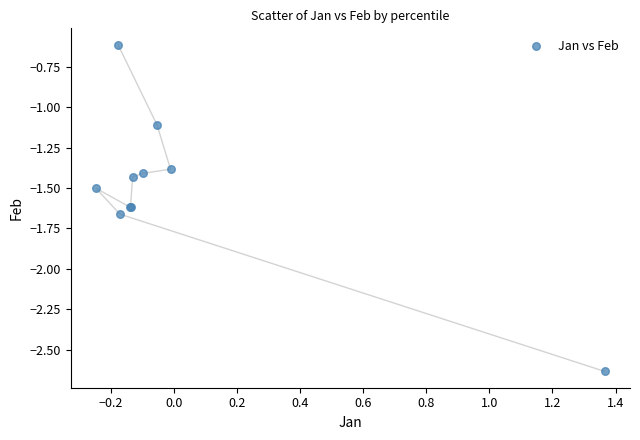

What Y value in the scatter plot is closest to -1?

-1.1